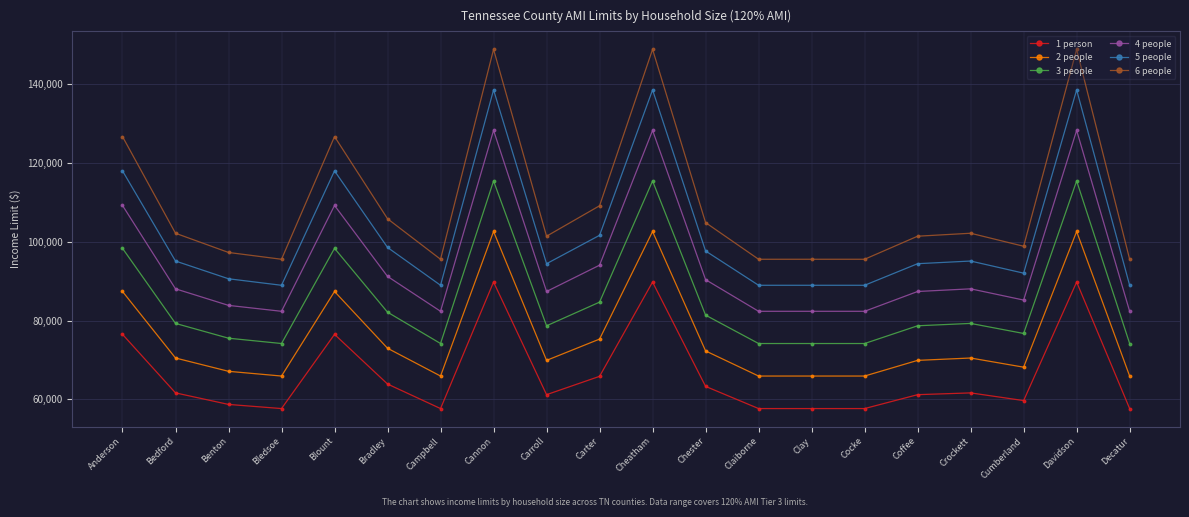

At which category does 4 people reach its first local valley?

Bledsoe